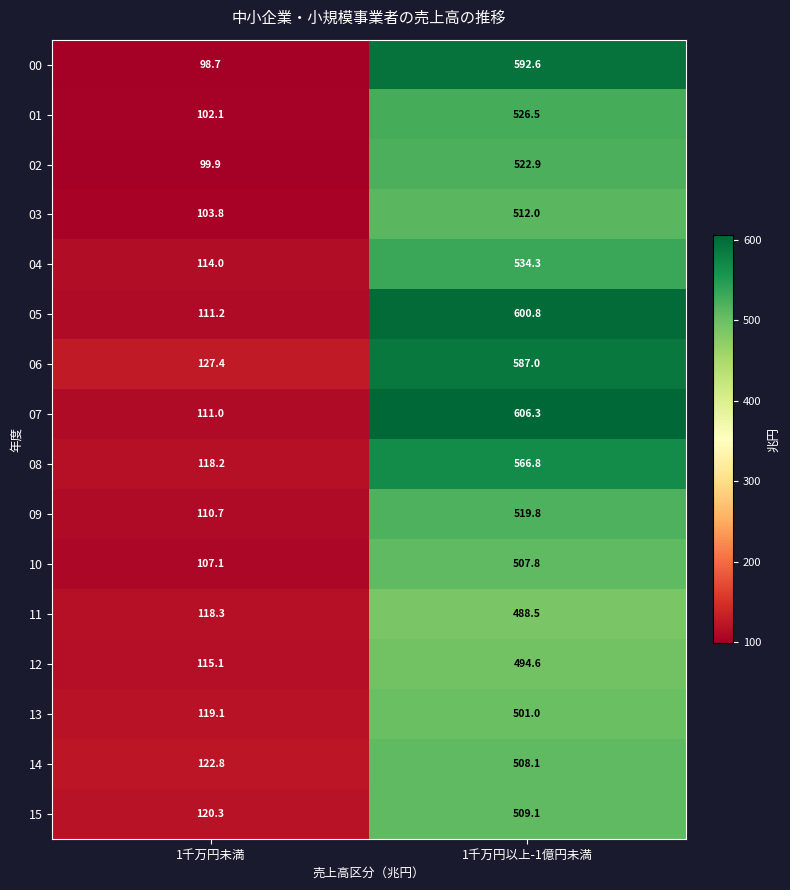

How many values in the 09 series exceed 519?

1